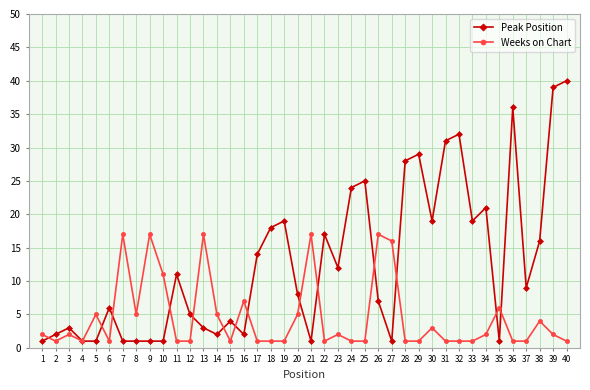

The value of Weeks on Chart at 5 is 5. True or false?

True